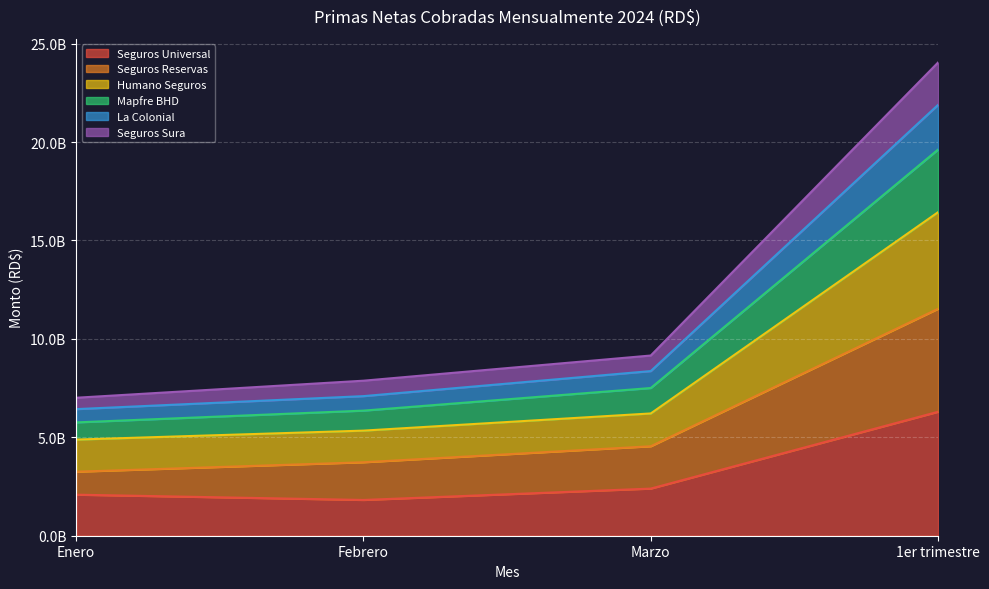

What is the label of the 3rd point from the left?

Marzo